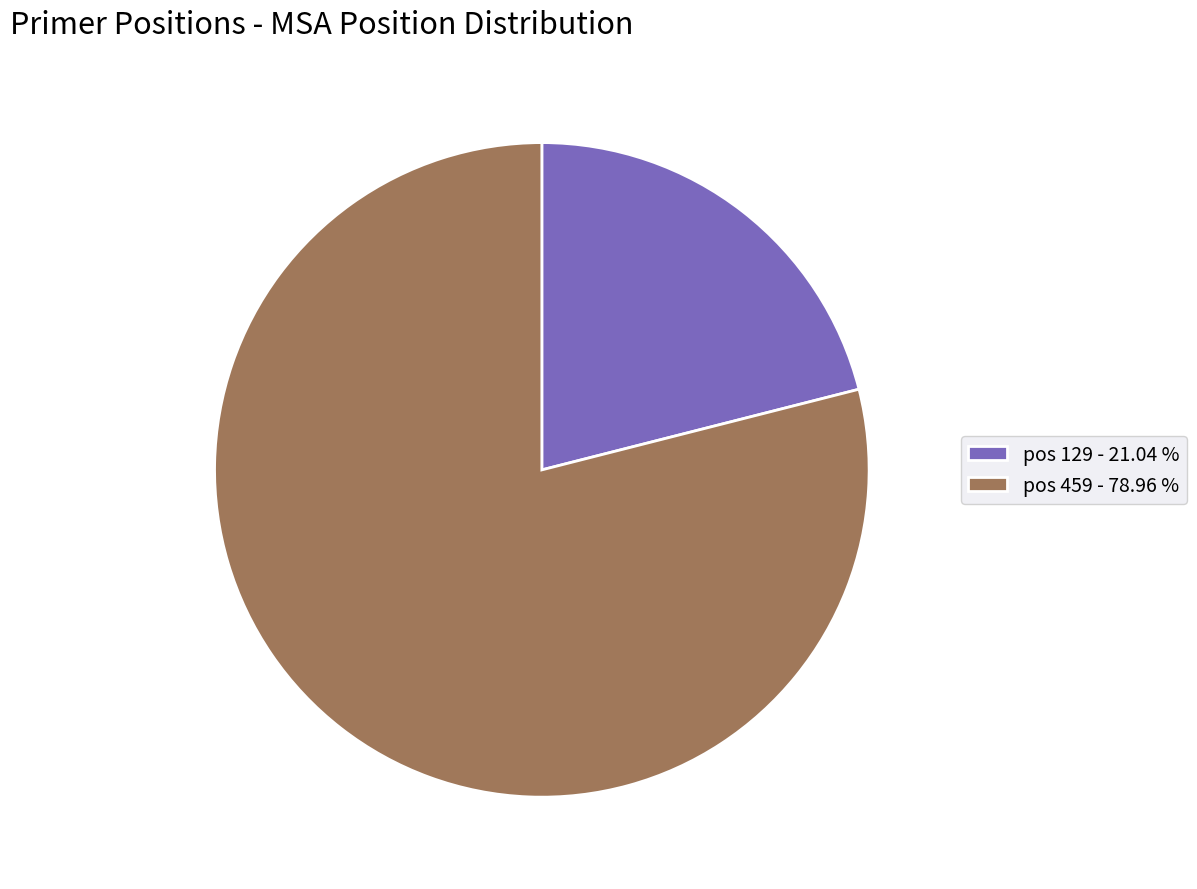

Approximately how many times larger is the value at pos 129 compared to pos 459?

0.3